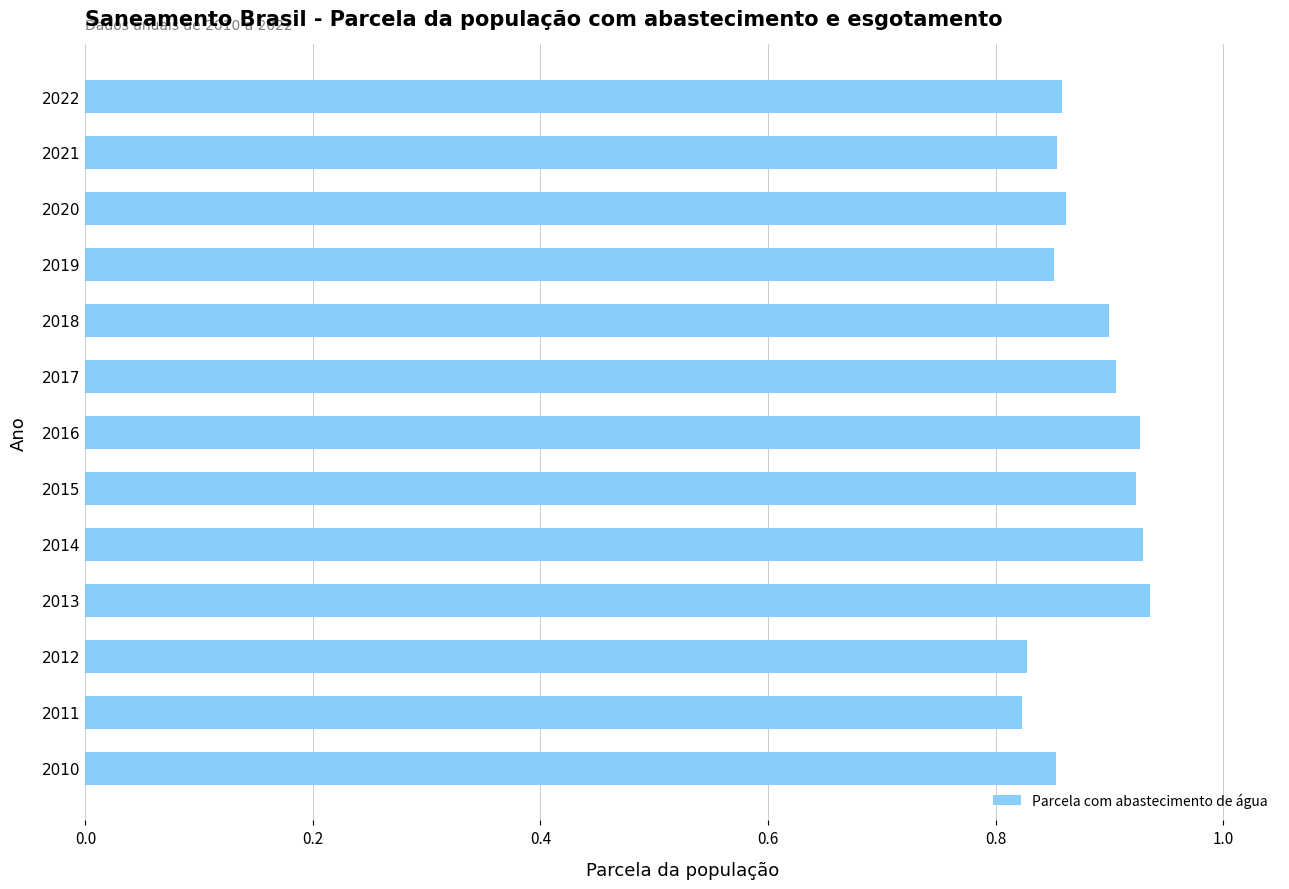

What is the sum of all values?

11.5